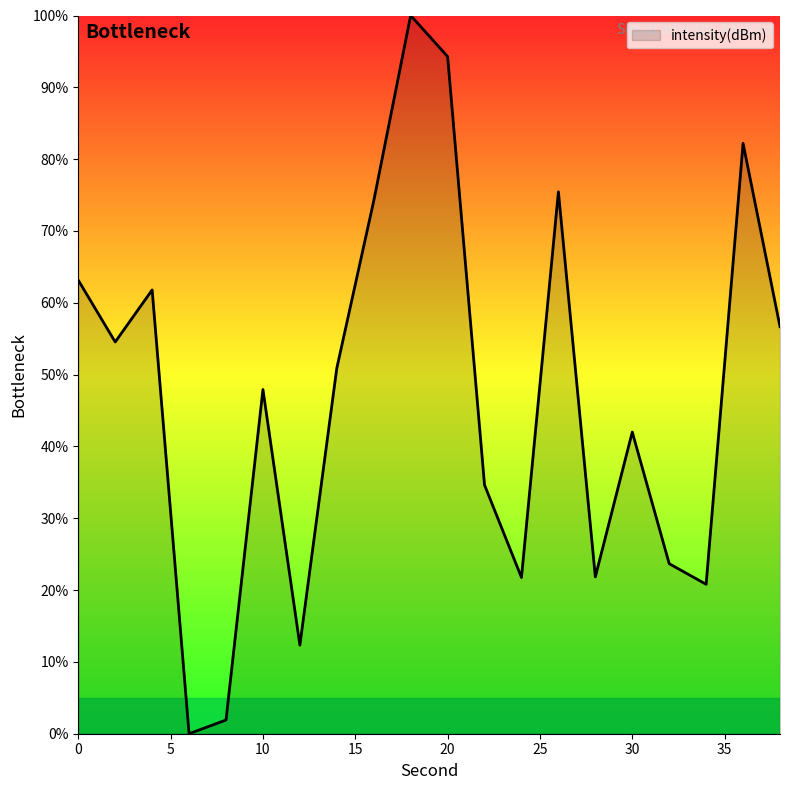

What is the difference between the maximum and minimum values?

100.0